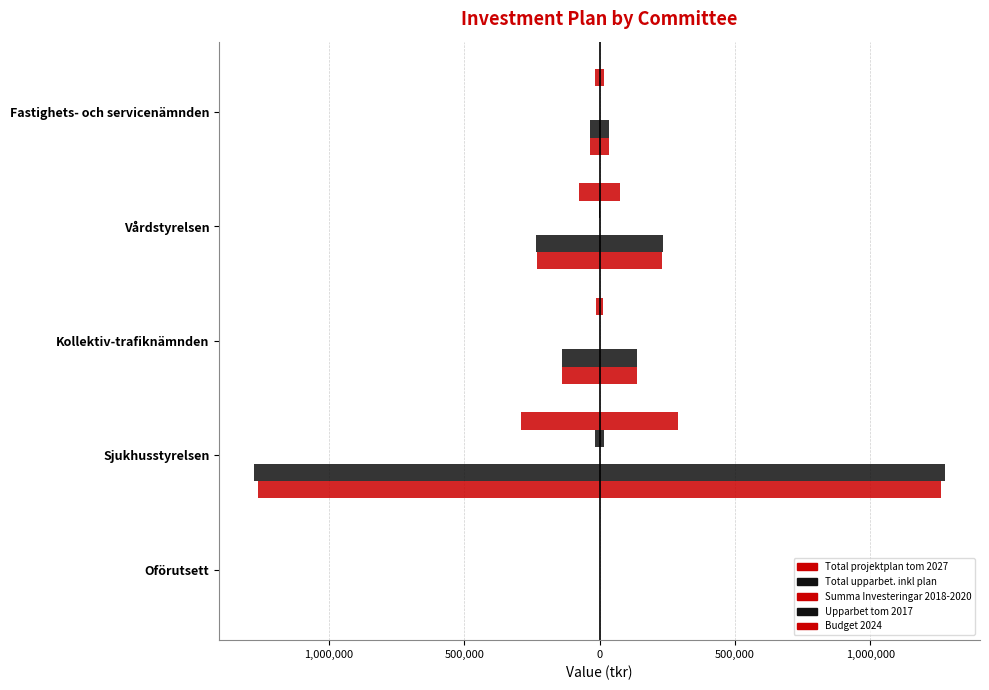

How many bars are there in total?

25